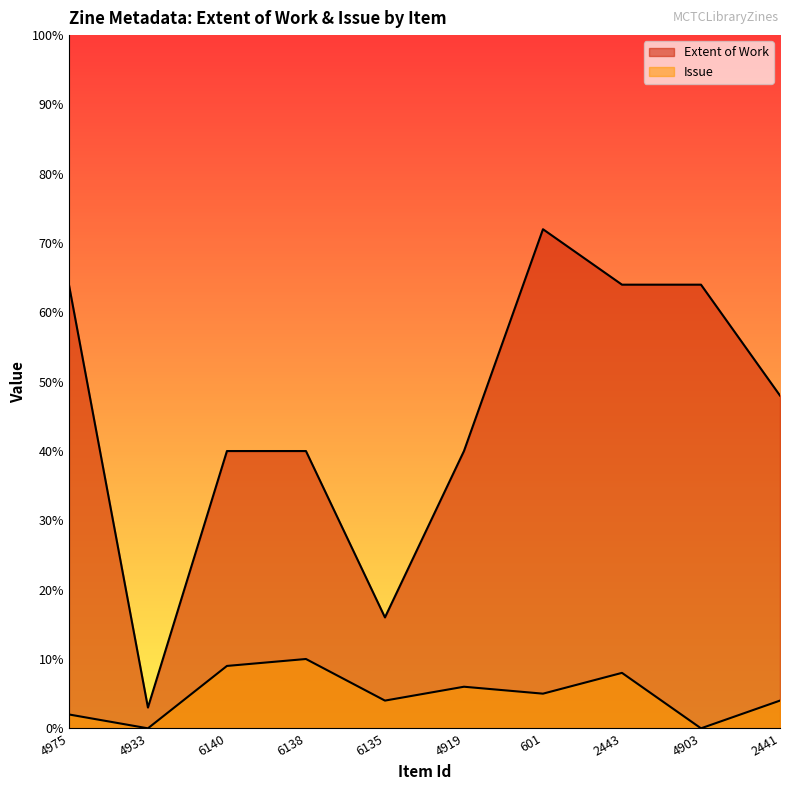

How many values in Issue are above zero?

8